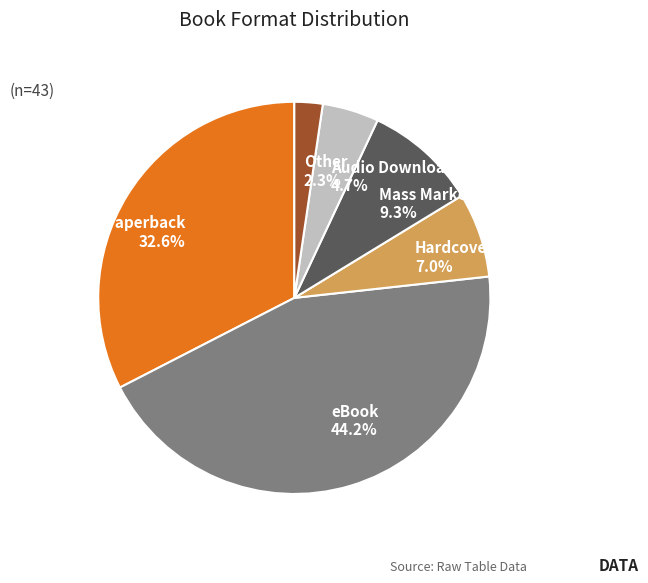

Which category has the smallest portion of the pie?

Other